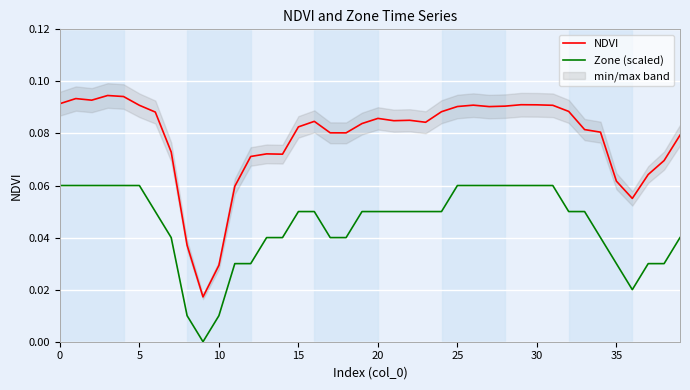

True or false: Zone (scaled) and NDVI cross at least once.

False